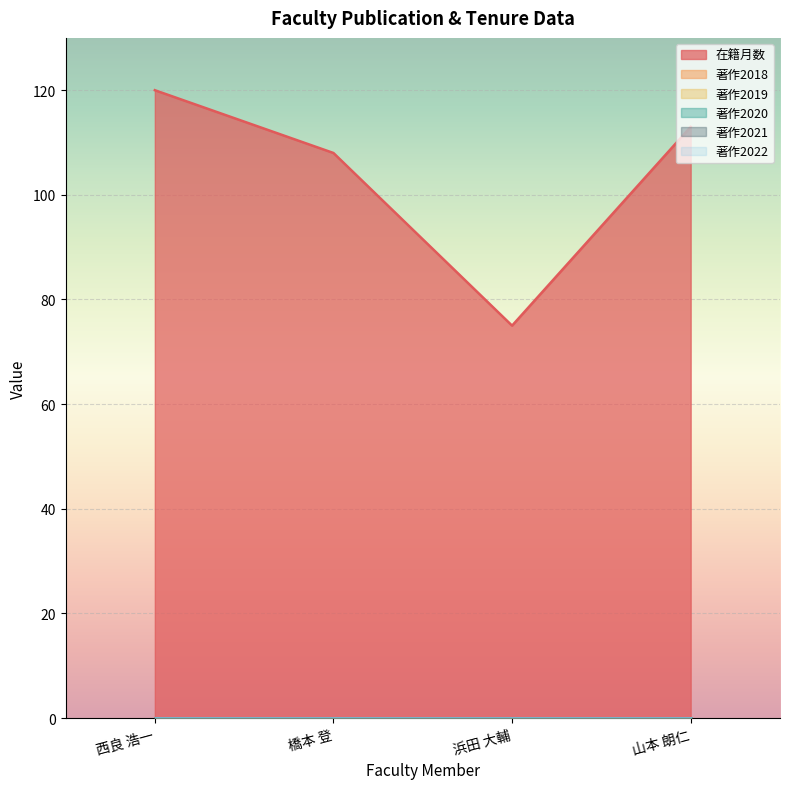

List the labels in order of 著作2021 value, smallest first.

西良 浩一, 橋本 登, 浜田 大輔, 山本 朗仁